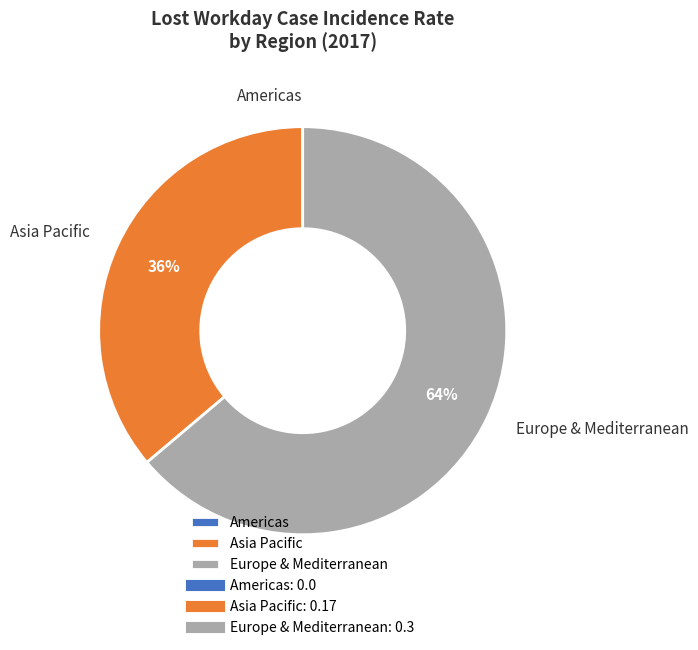

Which slice is the largest?

Europe & Mediterranean